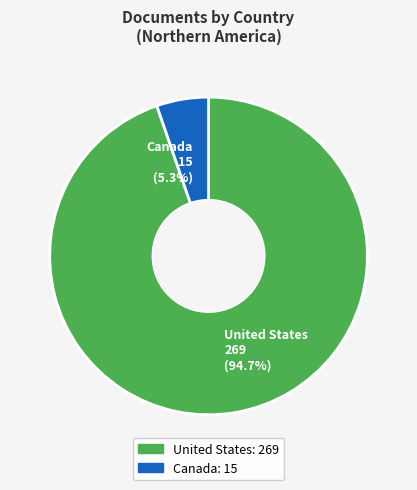

Rank the categories by value from lowest to highest.

Canada, United States